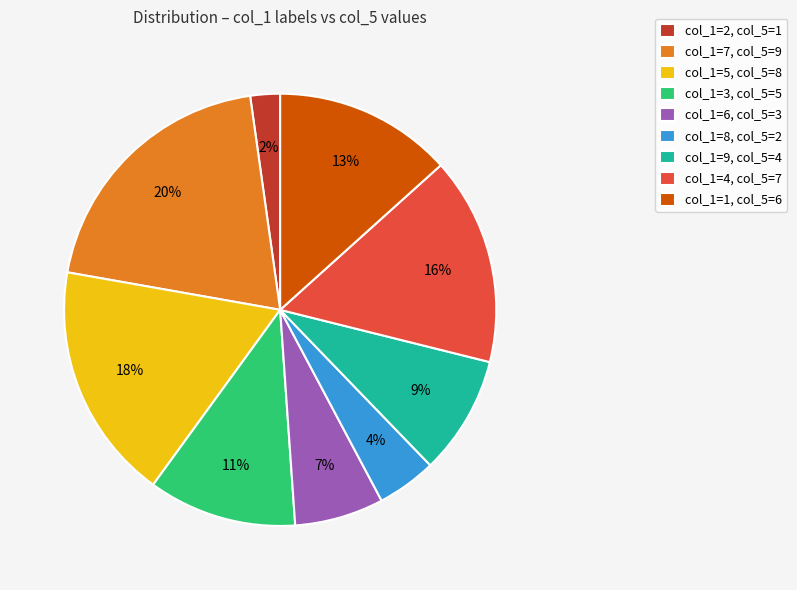

Rank the categories by value from lowest to highest.

col_1=2, col_5=1, col_1=8, col_5=2, col_1=6, col_5=3, col_1=9, col_5=4, col_1=3, col_5=5, col_1=1, col_5=6, col_1=4, col_5=7, col_1=5, col_5=8, col_1=7, col_5=9